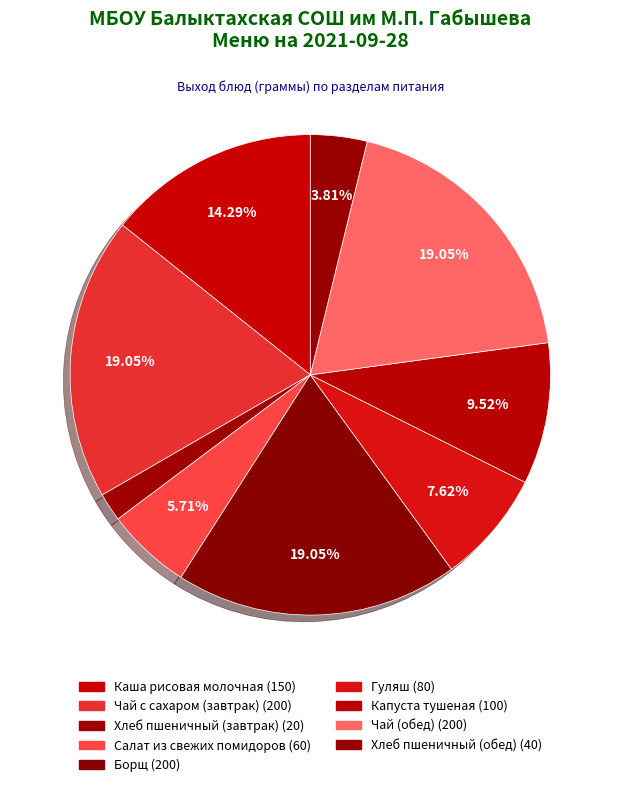

How much of the chart is everything except Салат из свежих помидоров?

94.3%